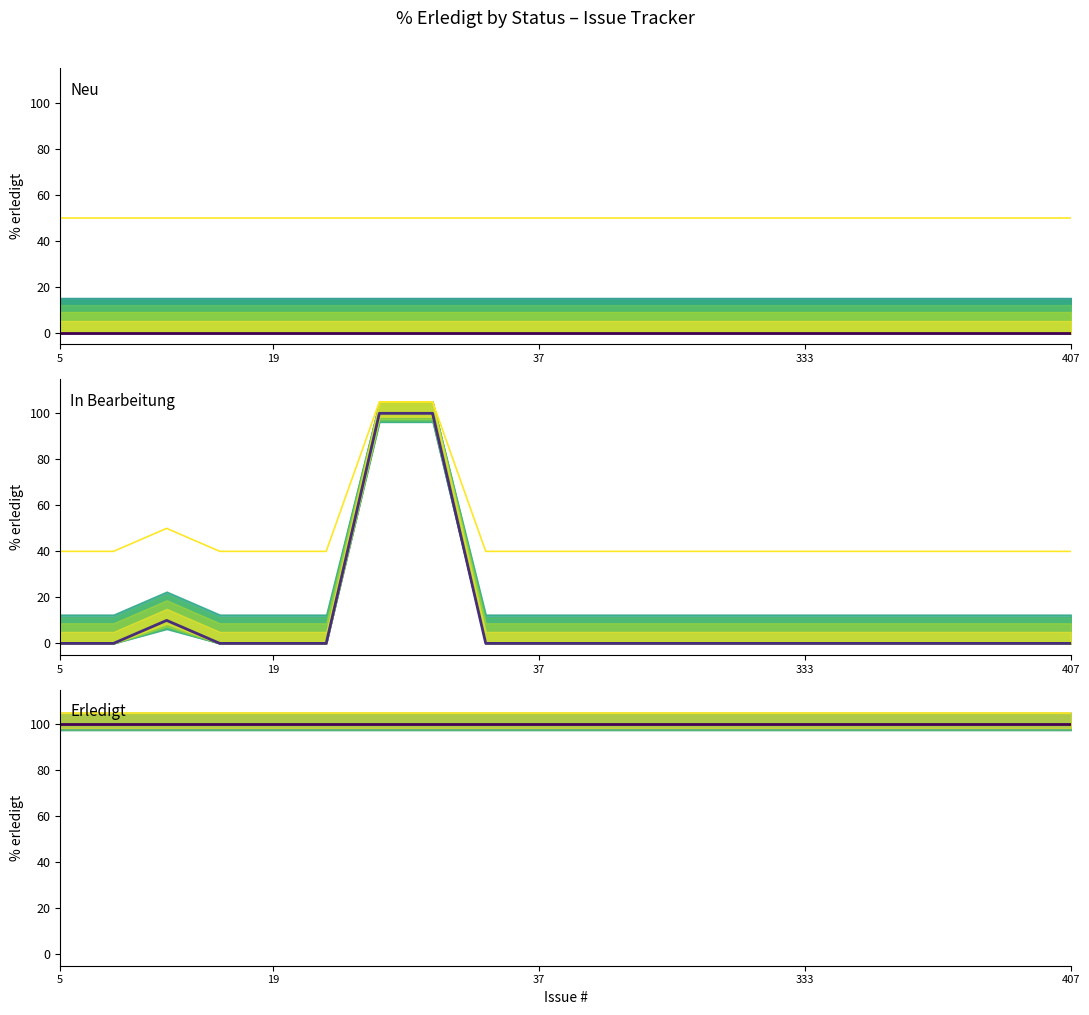

What is the lowest value of the In Bearbeitung upper series?

40